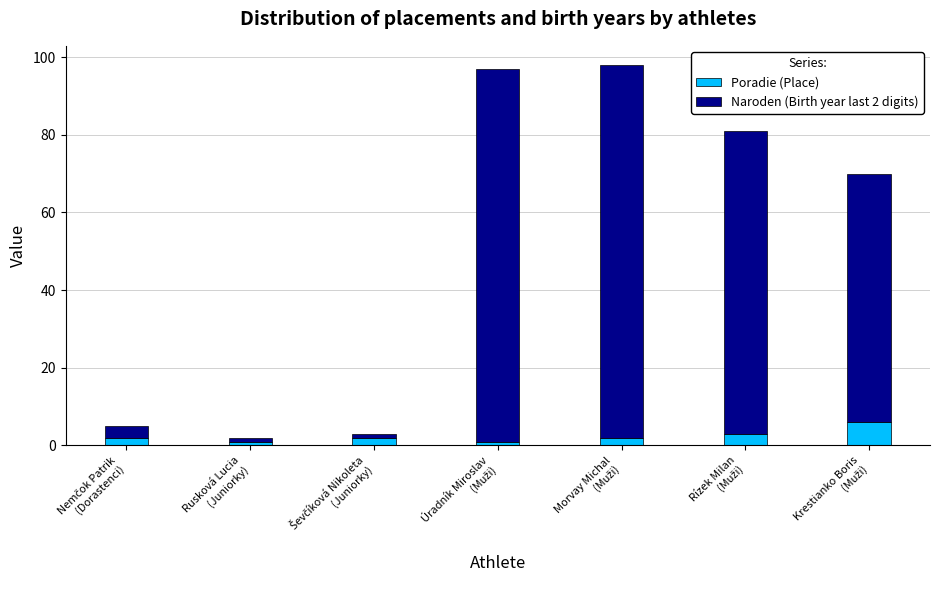

What is the maximum value for Poradie (Place)?

6